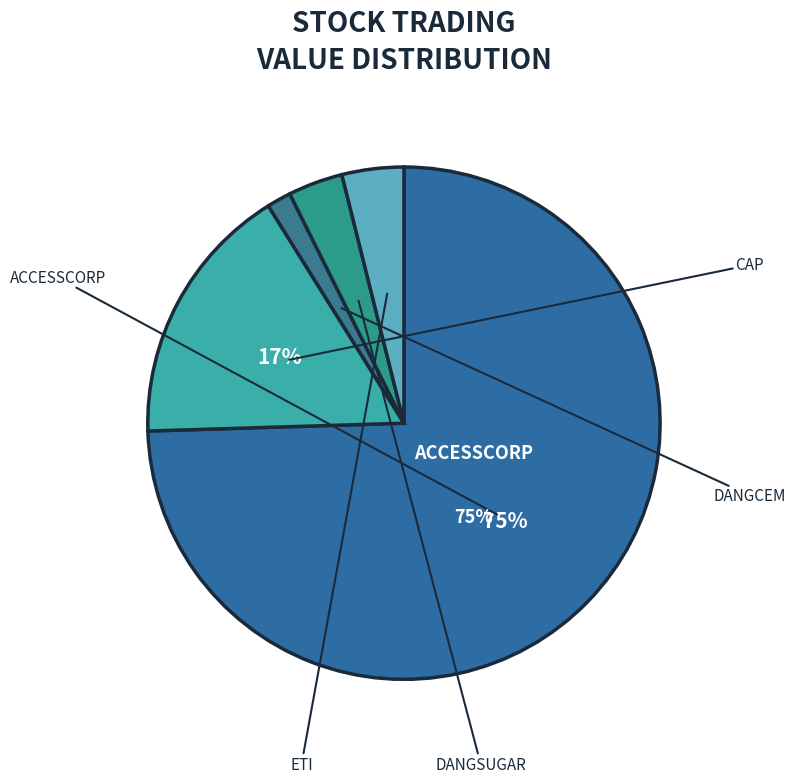

Approximately how many times larger is the value at DANGCEM compared to CAP?

0.1